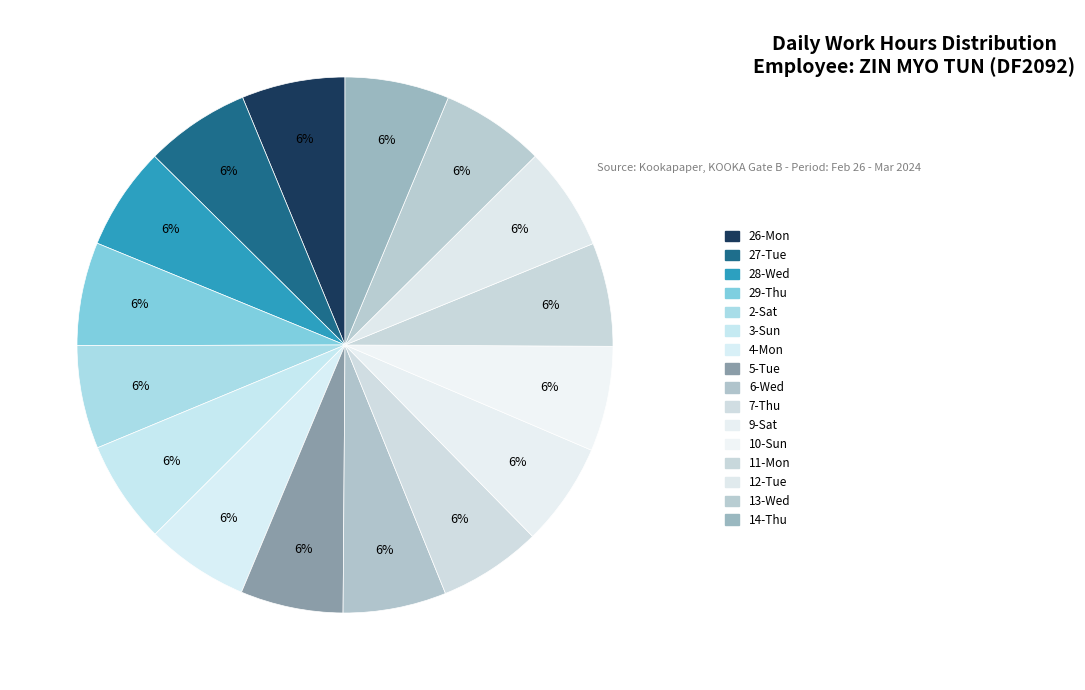

Is it true that 5-Tue is 16% of the pie?

False